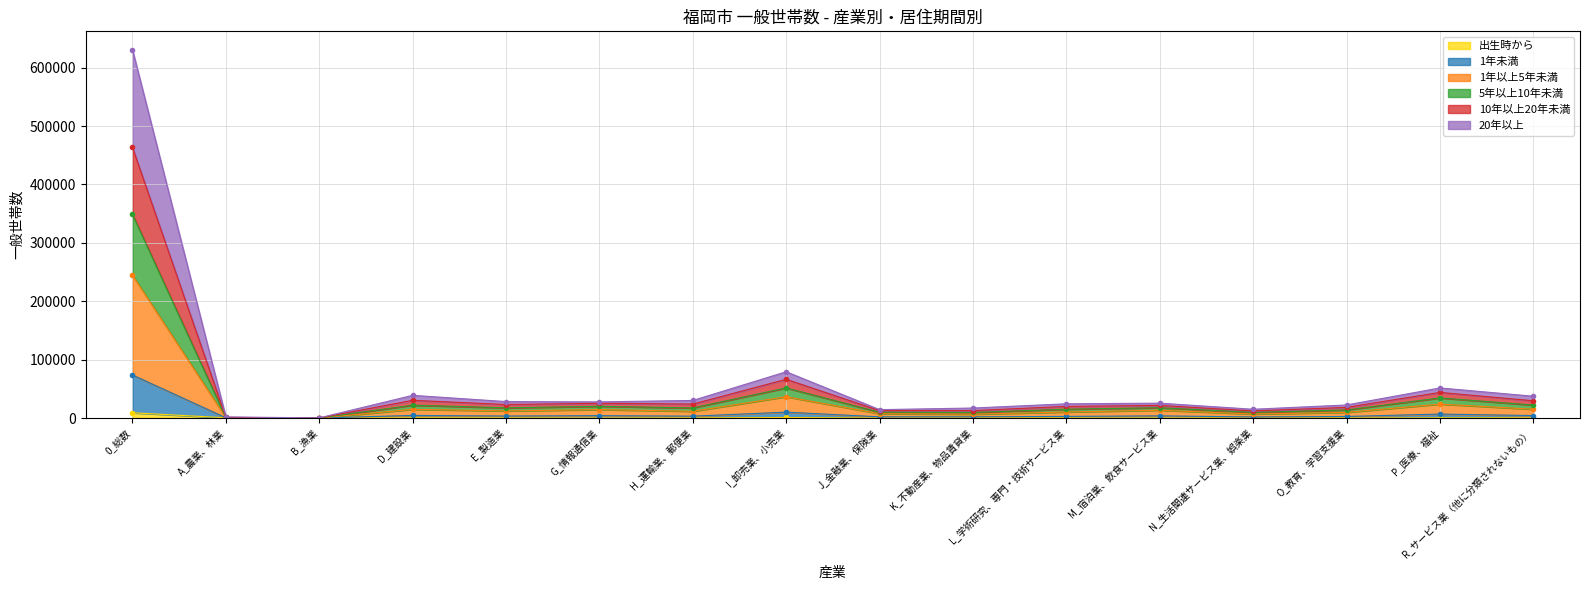

True or false: 出生時から and 10年以上20年未満 cross at least once.

False